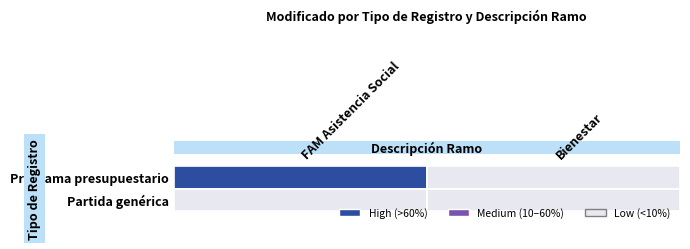

Is the value of FAM Asistencia Social at Partida genérica greater than the value of Bienestar at Programa presupuestario?

No